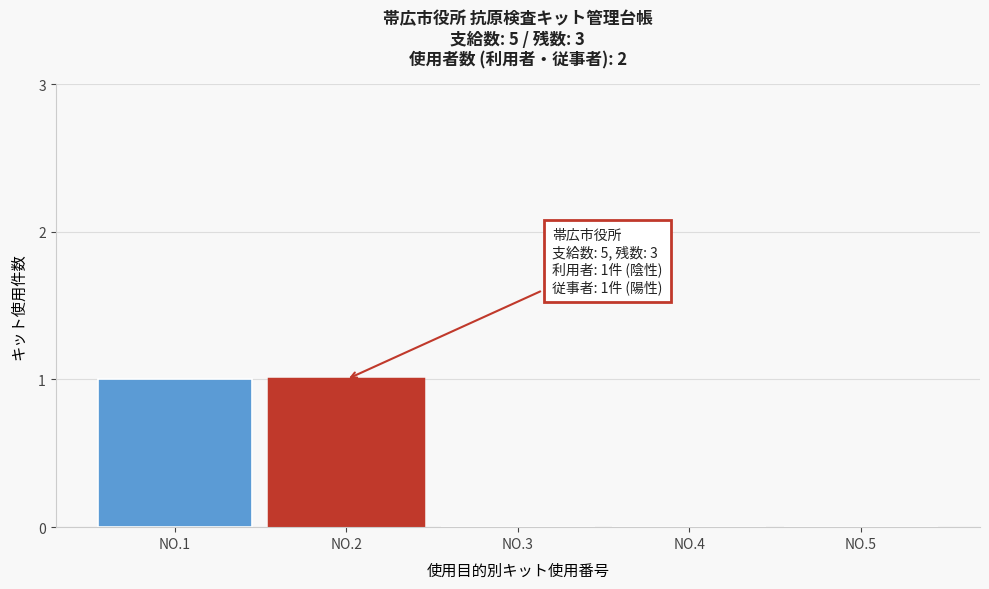

Reading right to left, what are all the values shown in this chart?

NO.5=0	NO.4=0	NO.3=0	NO.2=1	NO.1=1